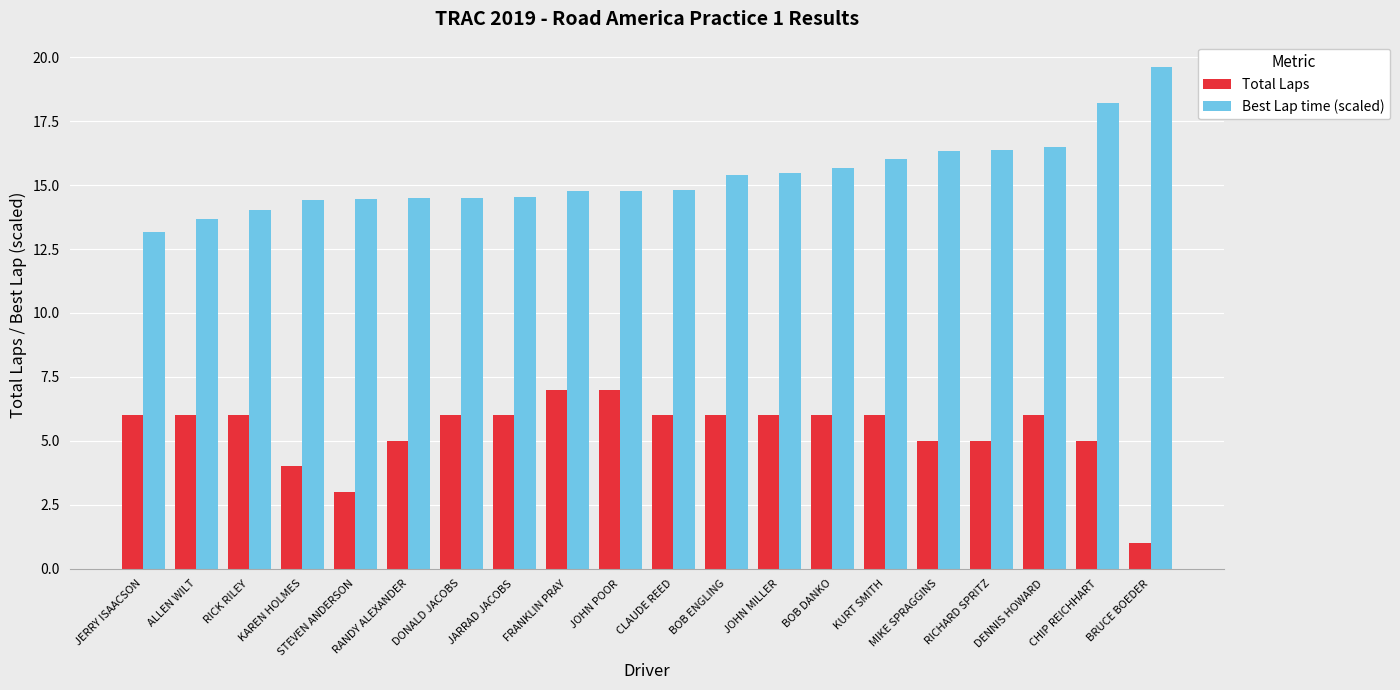

What is the total value across all series at JARRAD JACOBS?

20.5